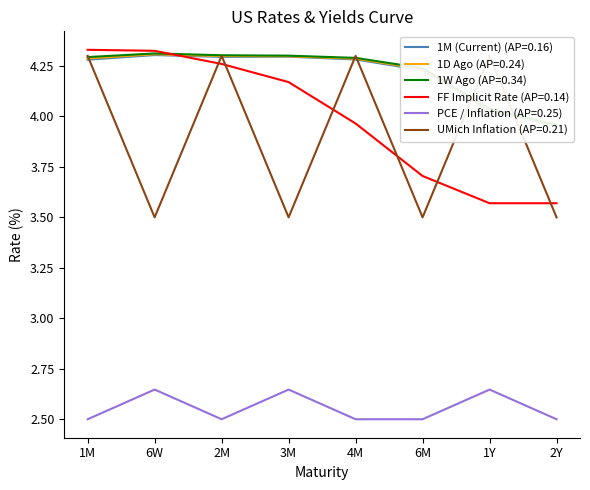

Is it true that 1M (Current) equals 4.3 at 6W?

True